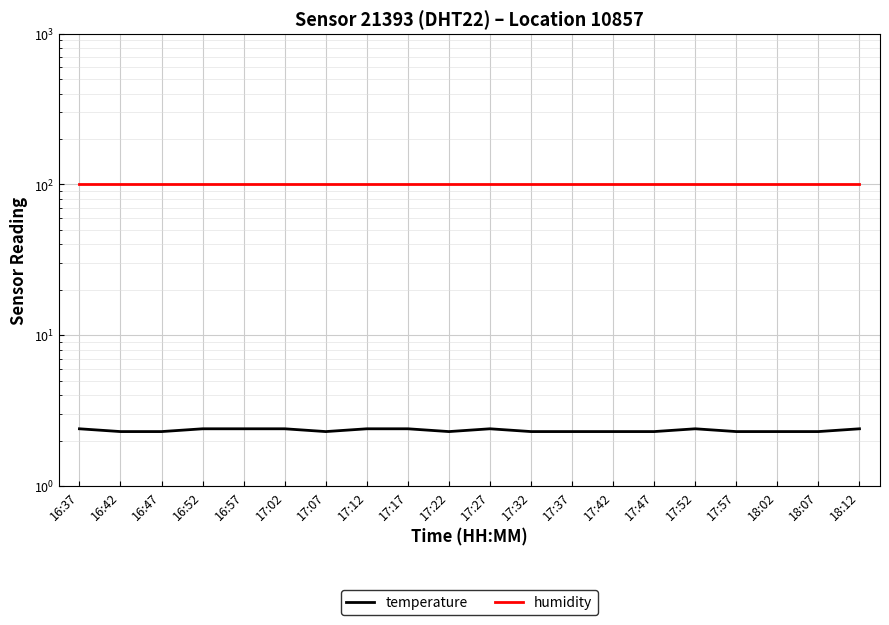

What is the label of the 6th point from the right?

17:47